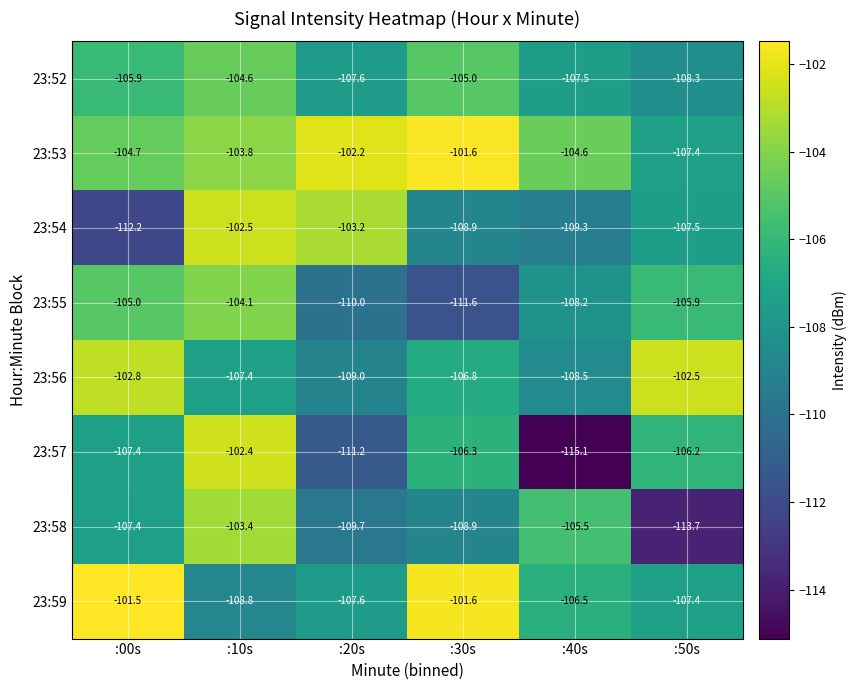

What is the spread (max minus min) of values at :10s?

6.4